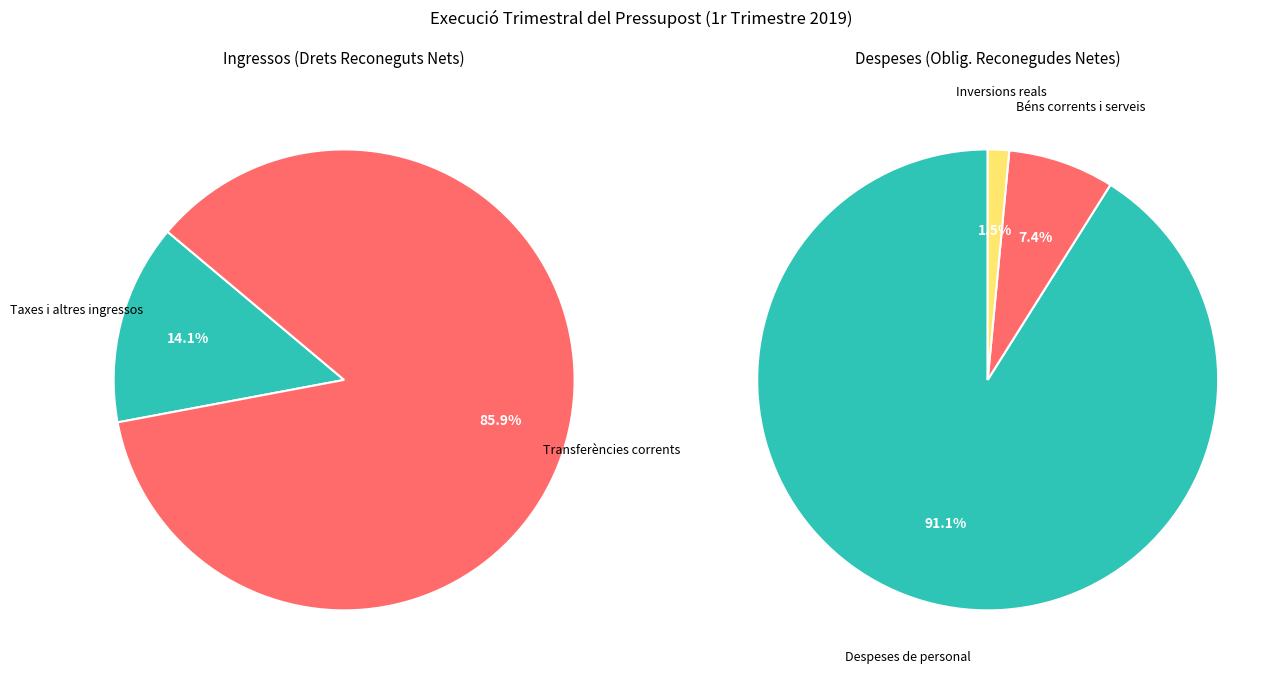

True or false: 5 accounts for 1% of the total.

False